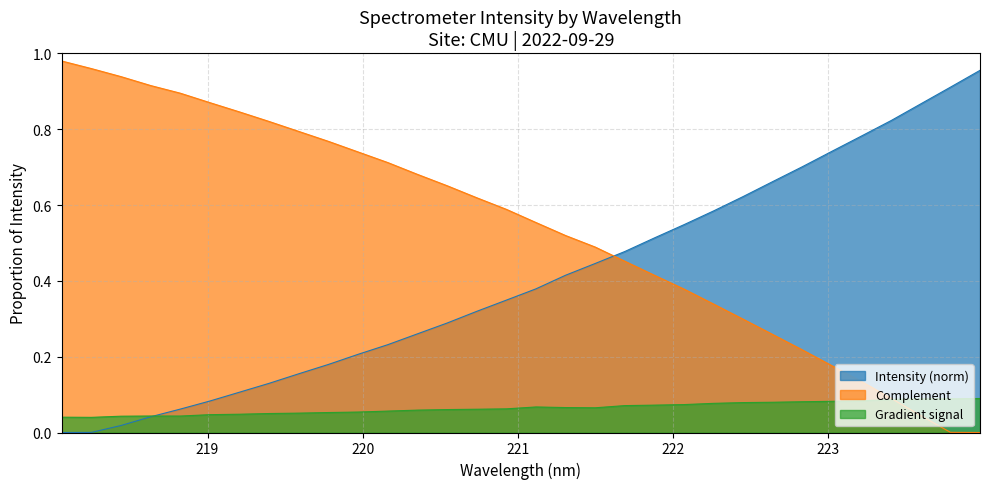

Which category has the highest value across all series?

223.9802